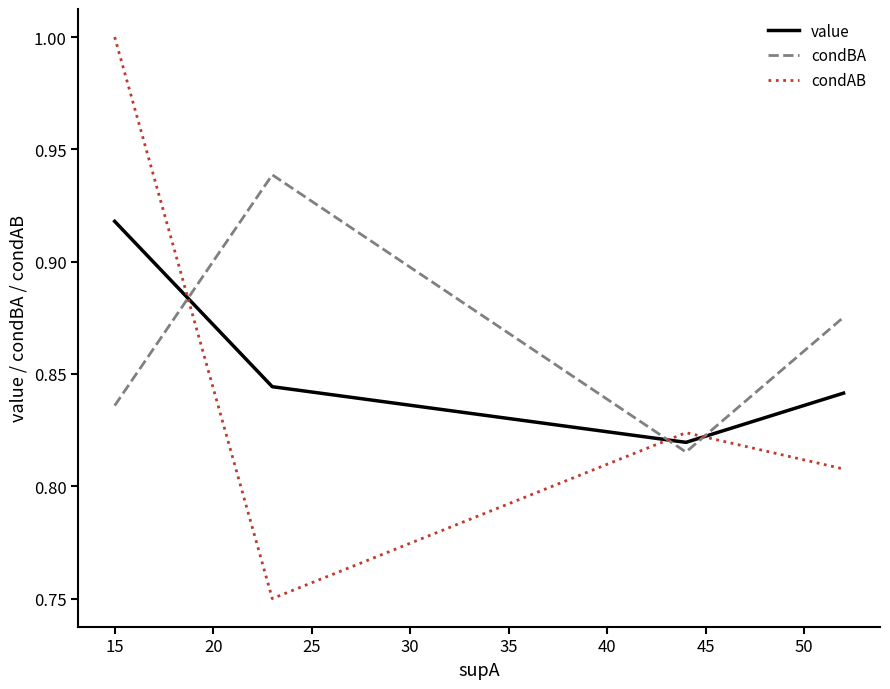

Which series ends up on top after the final intersection of value and condAB?

value